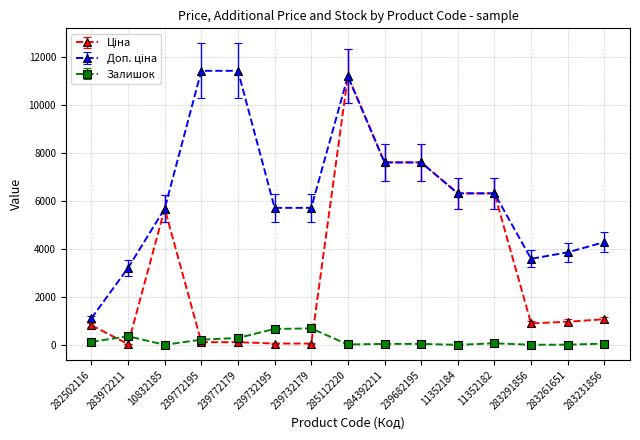

At how many categories does at least one series exceed 4847?

10